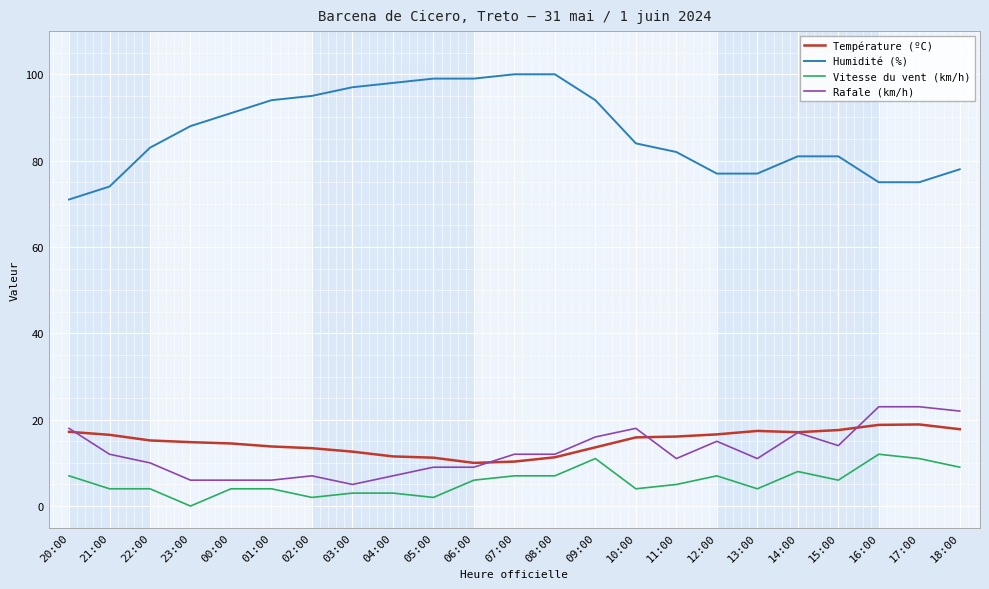

What are all the series names shown in the legend?

Température (ºC), Humidité (%), Vitesse du vent (km/h), Rafale (km/h)